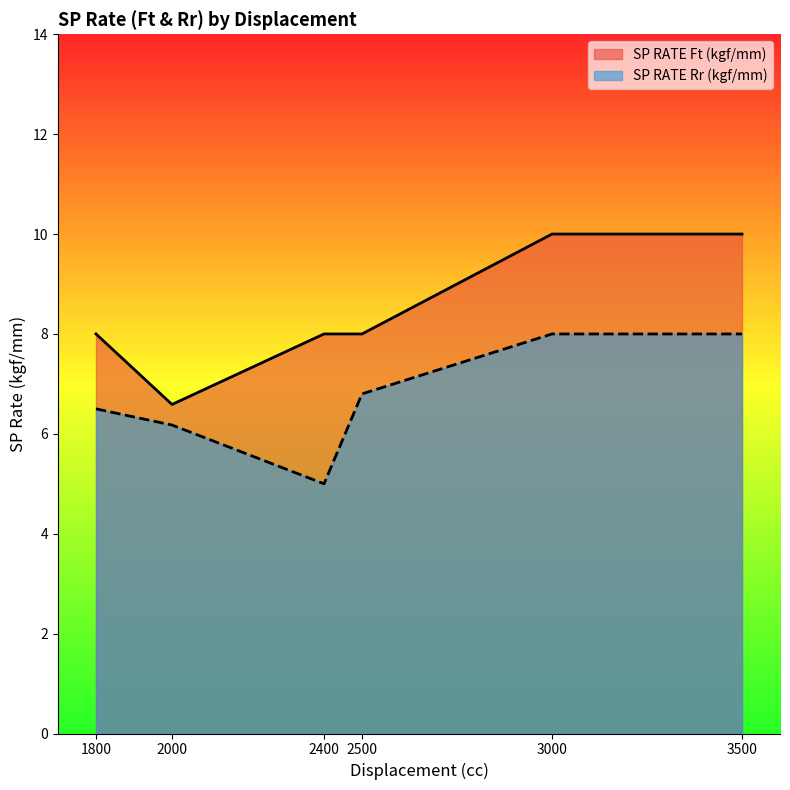

Where is the first local maximum for SP RATE Ft (kgf/mm)?

3000